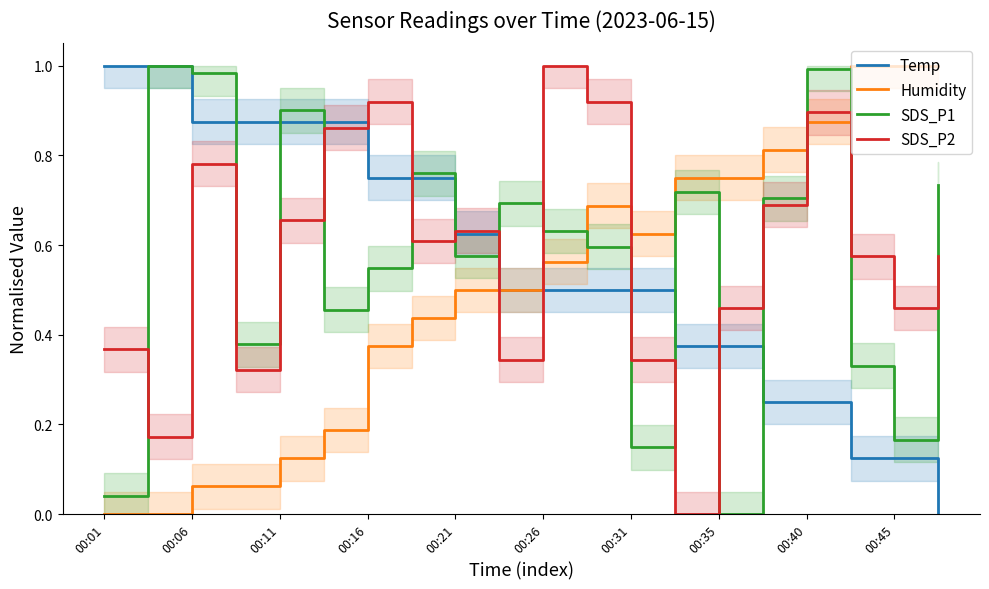

How many positive values does the Temp series have?

19